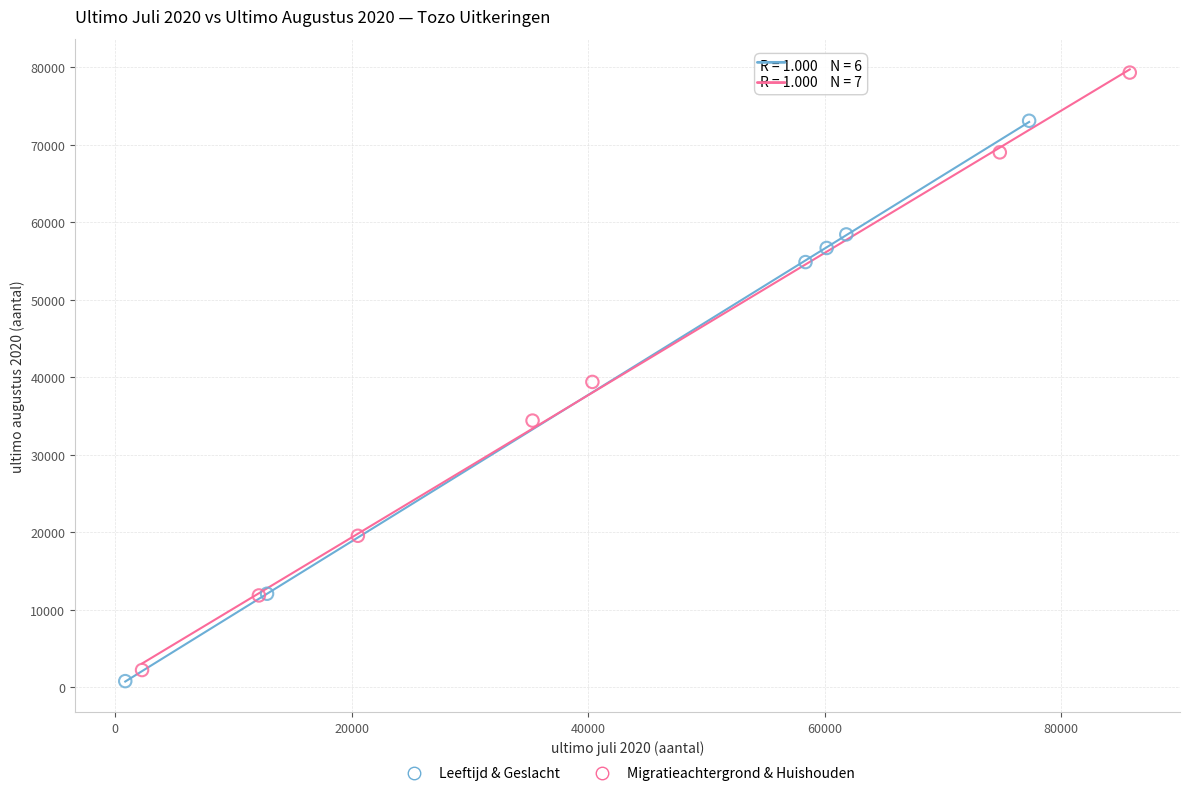

Which series has the largest Y range (max minus min)?

Migratieachtergrond & Huishouden